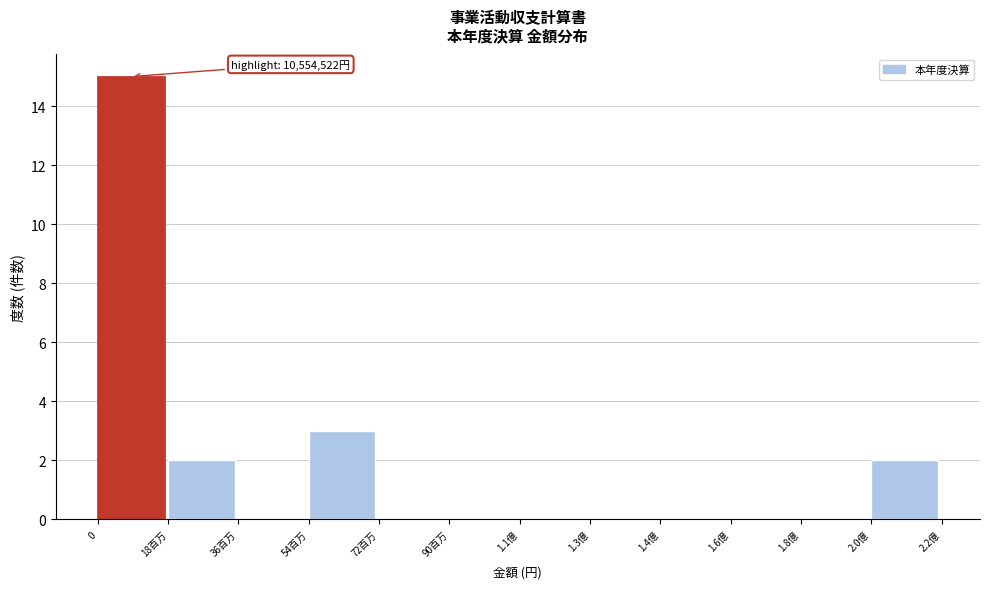

Reading left to right, list all the values displayed in this chart.

0=15	18百万=2	36百万=0	54百万=3	72百万=0	90百万=0	1.1億=0	1.3億=0	1.4億=0	1.6億=0	1.8億=0	2.0億=2